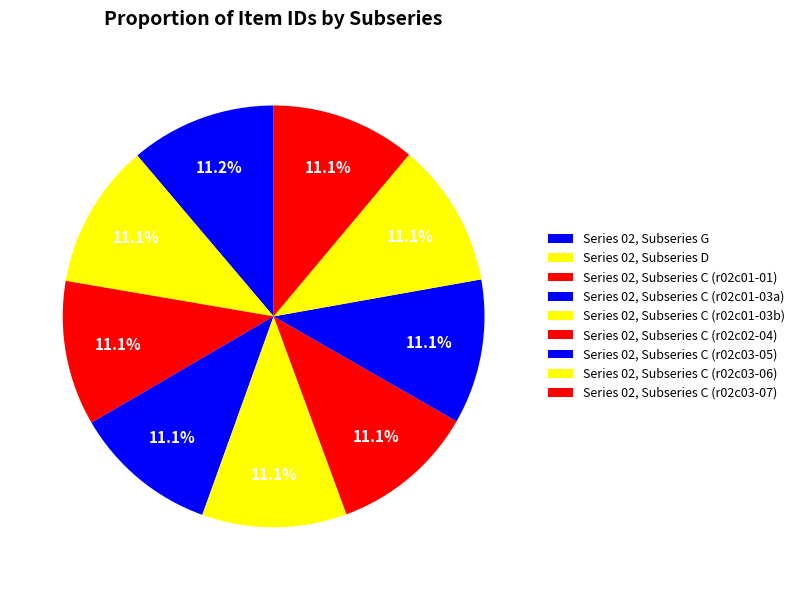

To the nearest percent, what percentage of the pie is Series 02, Subseries D?

11%